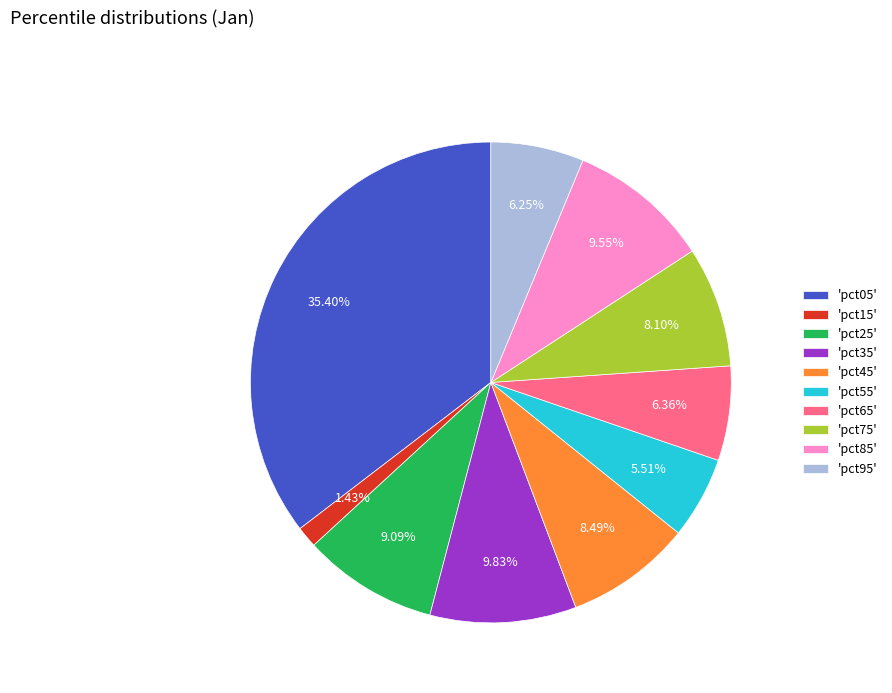

Combined, do 'pct35' and 'pct25' account for over 50%?

No